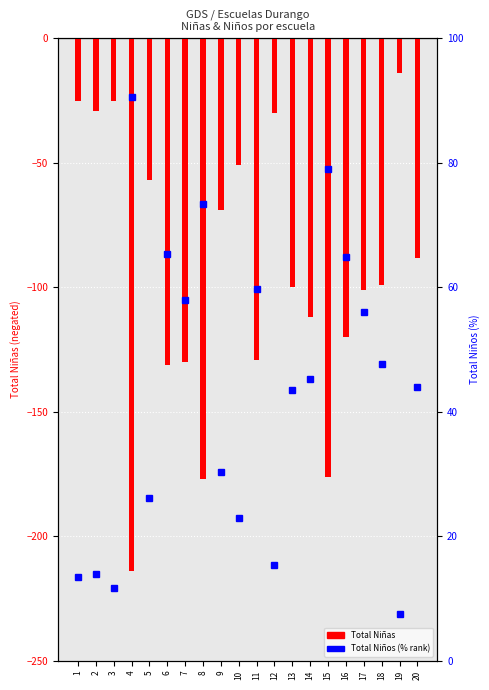

Rank the categories by TOTAL NIÑOS (% rank) value from lowest to highest.

19, 3, 1, 2, 12, 10, 5, 9, 13, 20, 14, 18, 17, 7, 11, 16, 6, 8, 15, 4